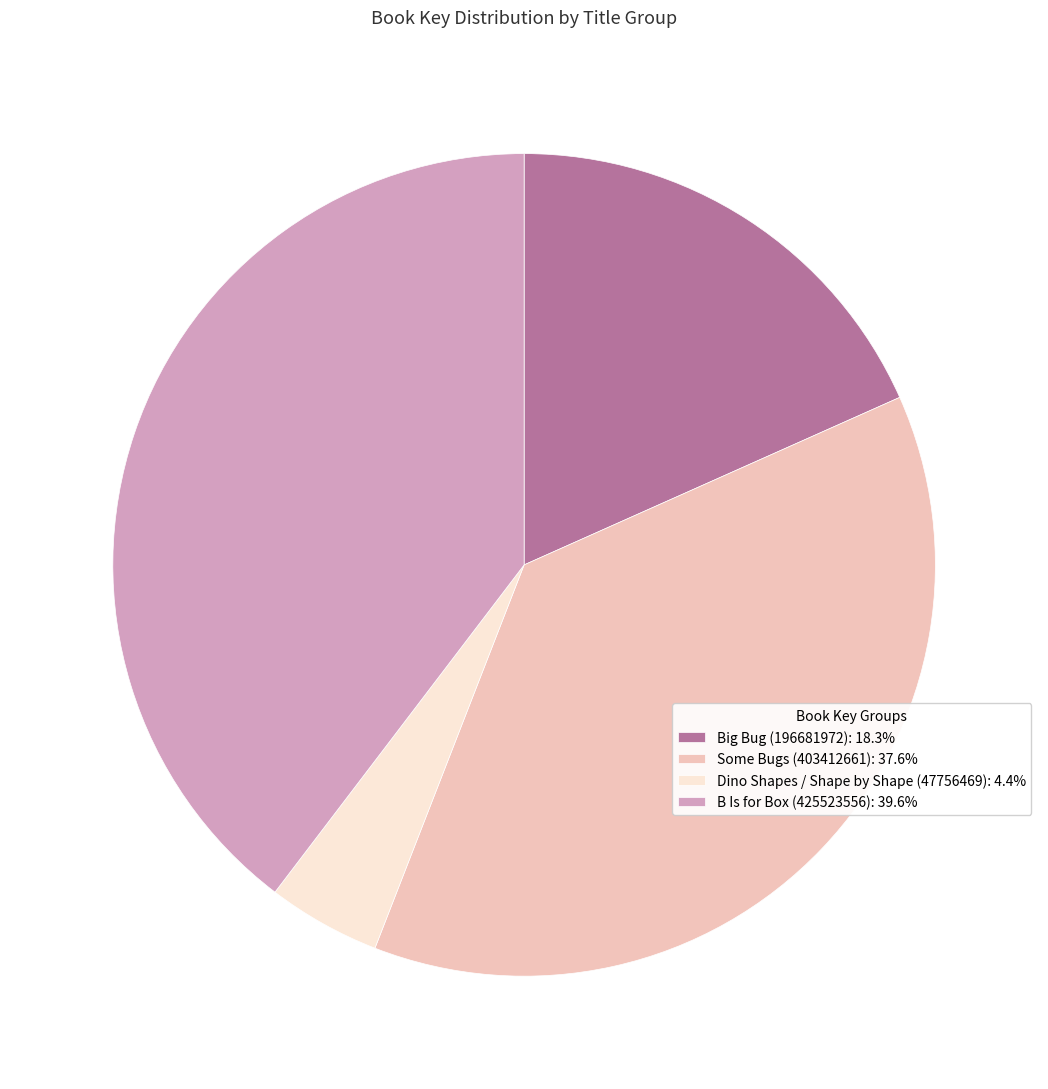

Is it true that Big Bug (196681972) is 18% of the pie?

True